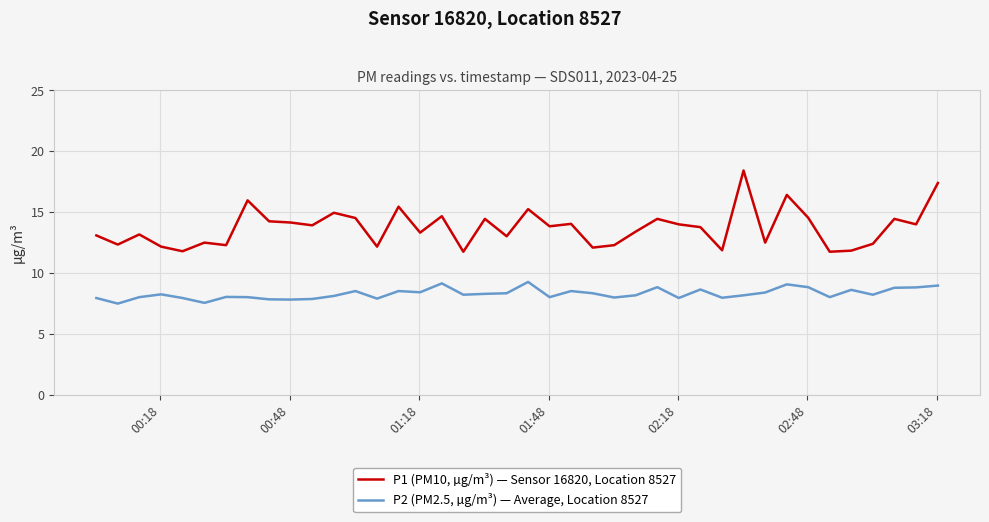

Which series has the largest range (max minus min)?

P1 (PM10, µg/m³) — Sensor 16820, Location 8527